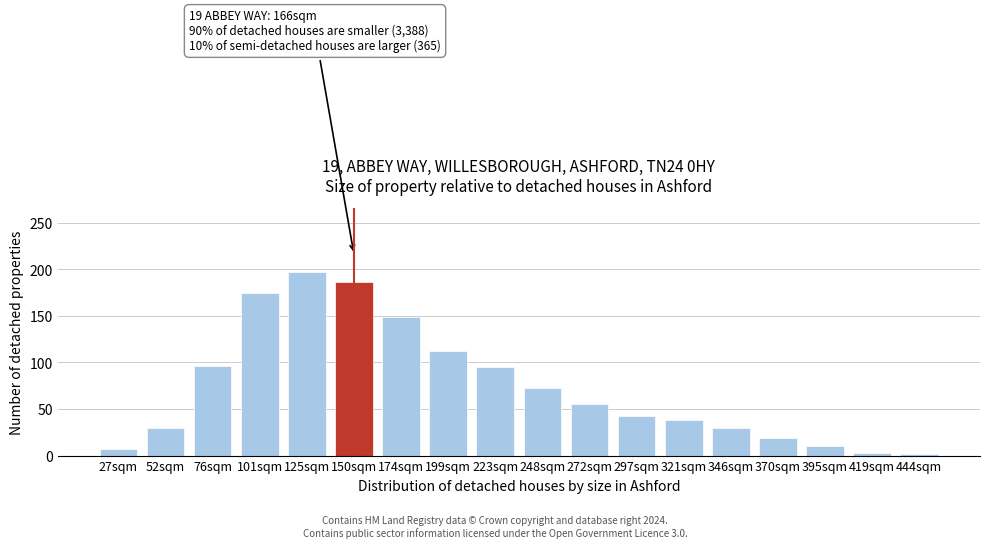

What is the sum of all values?

1319